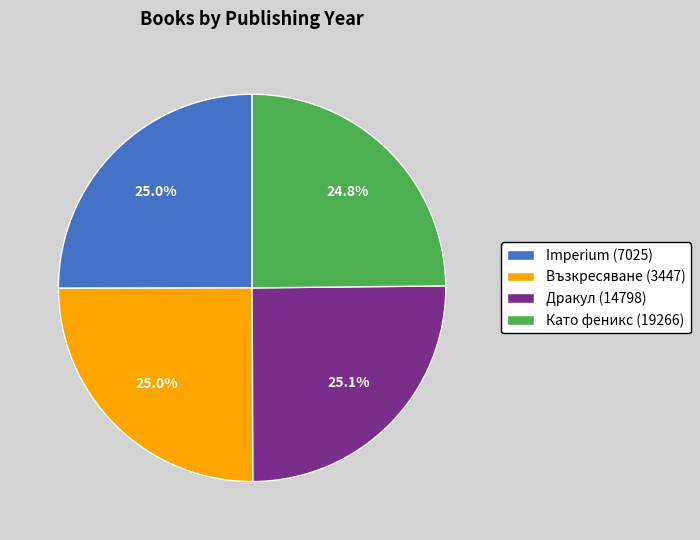

What is the ratio of the value at Дракул (14798) to the value at Imperium (7025)?

1.0